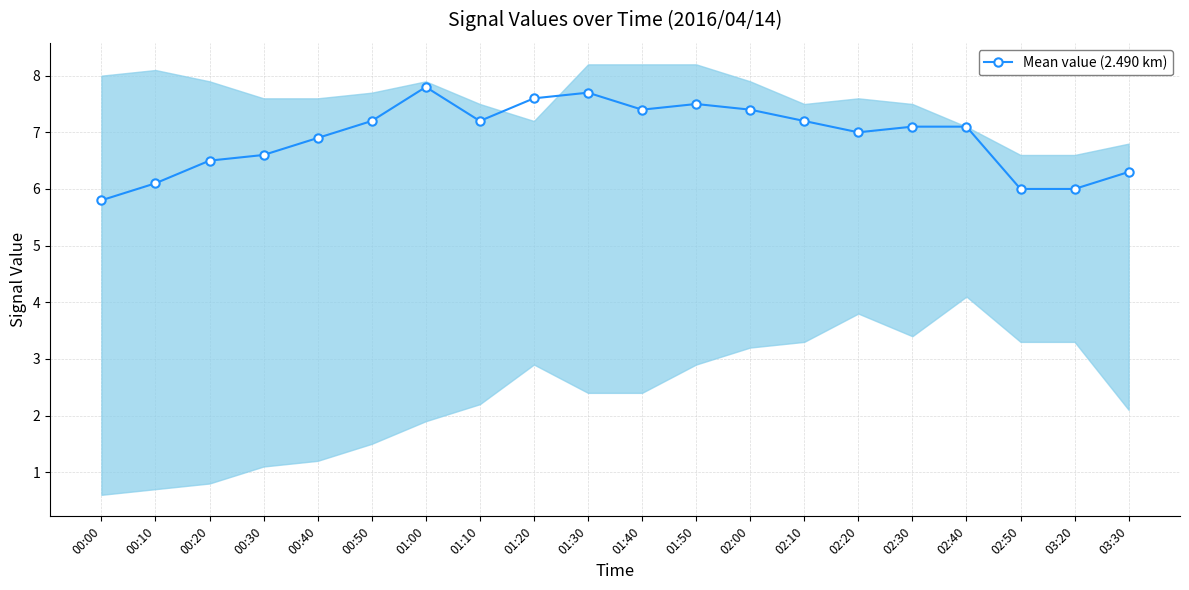

At which category does the data reach its first local valley?

01:10